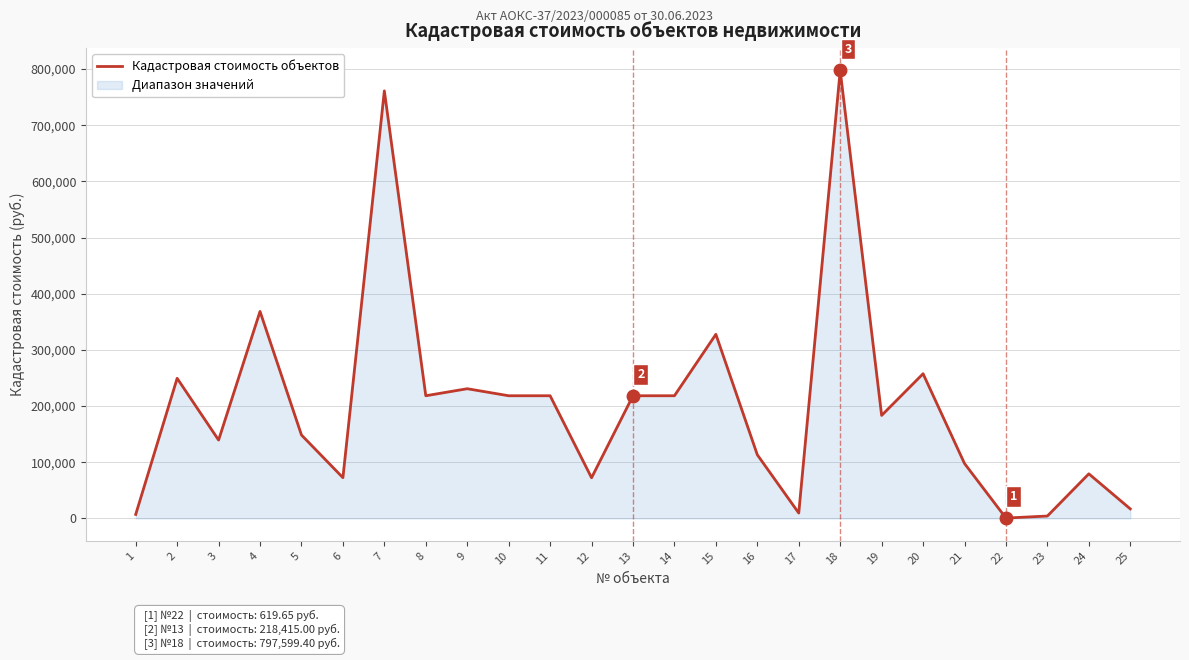

True or false: the data shows 113320.0 at 16.

True